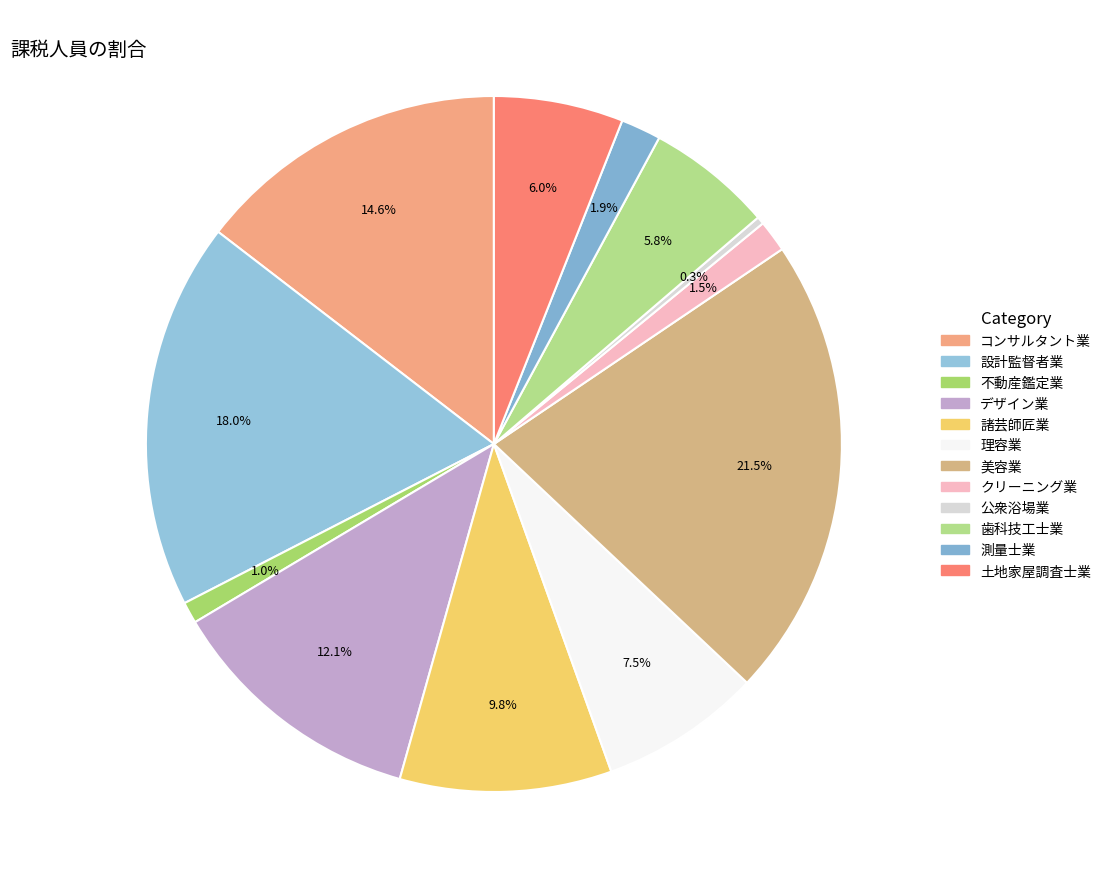

How much of the chart is everything except デザイン業?

87.9%